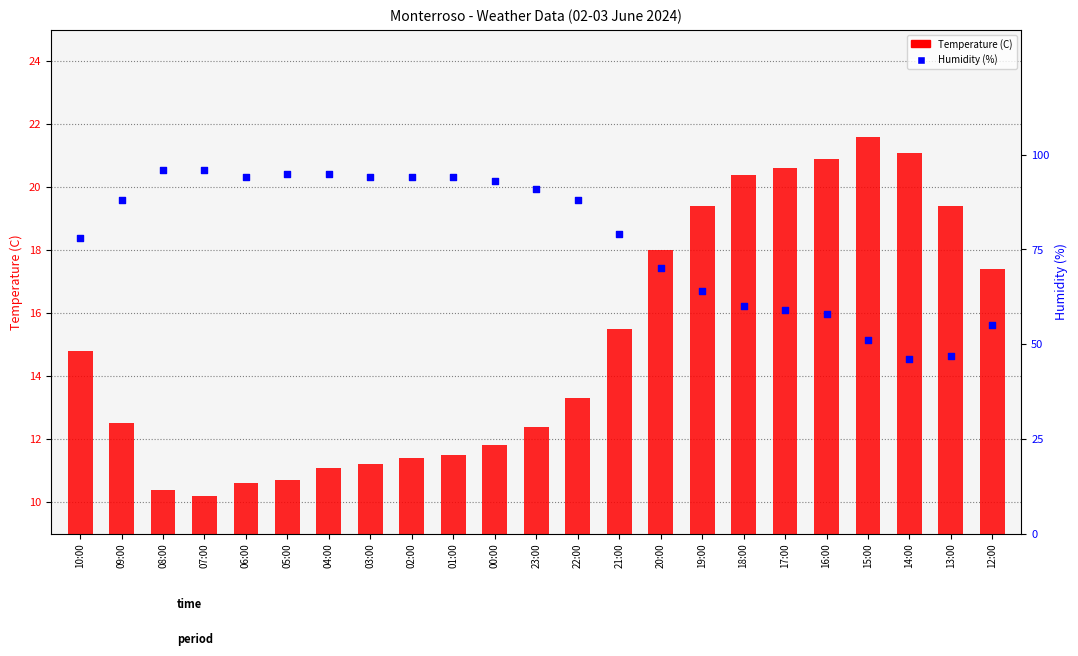

Which series reaches the minimum Y coordinate?

Temperature (C)